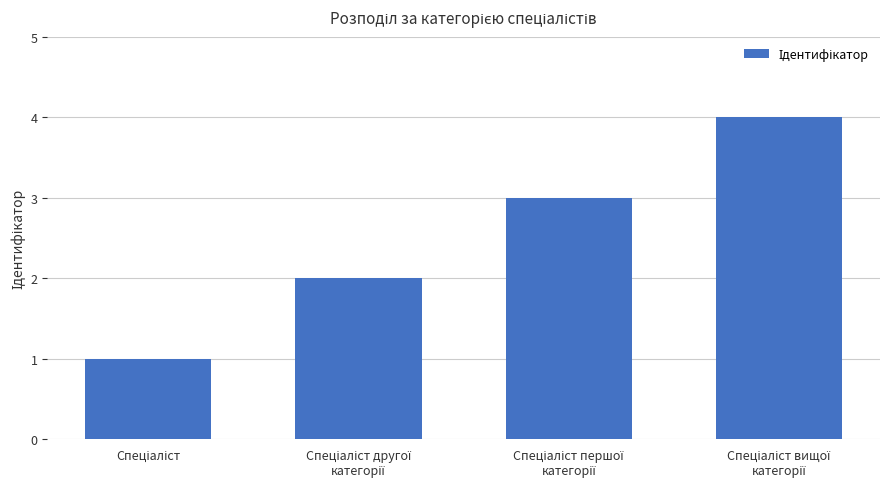

Are the bars horizontal?

No